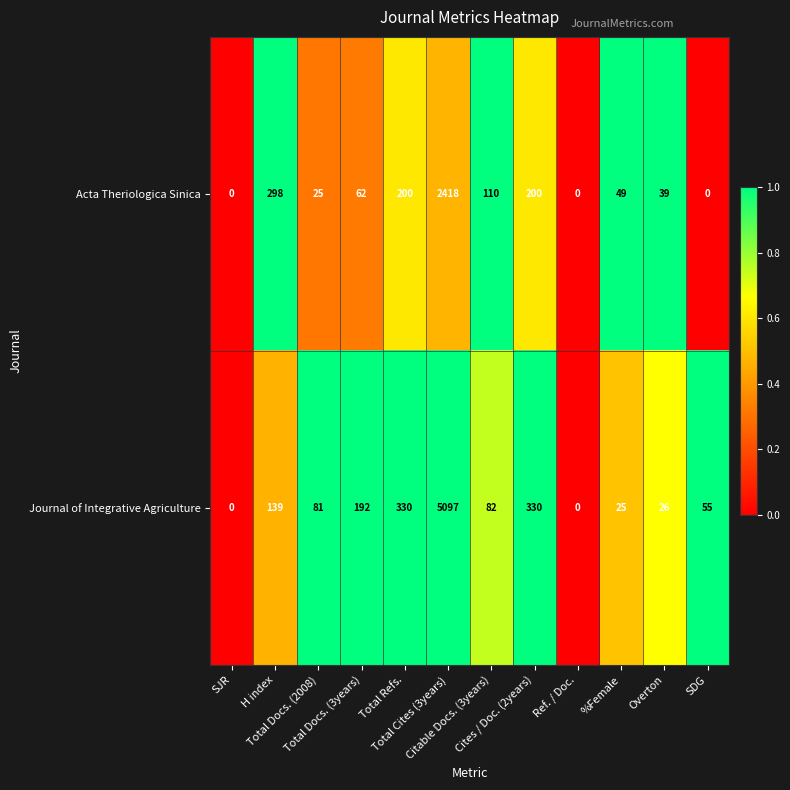

List the series in order of their overall mean, highest first.

Journal of Integrative Agriculture, Acta Theriologica Sinica